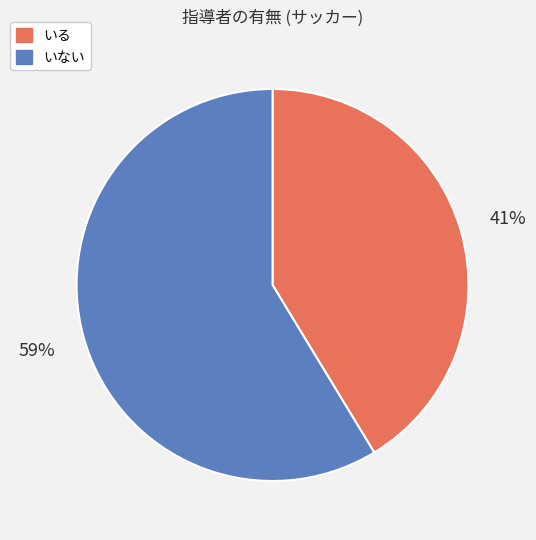

Which slice is the largest?

いない